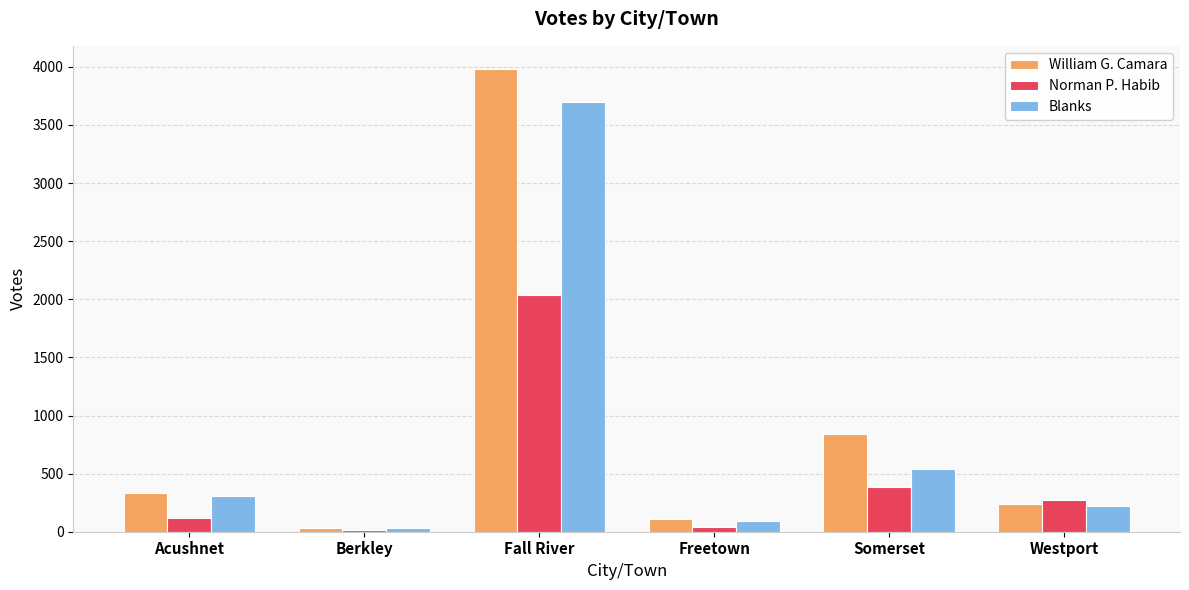

What is the difference between the highest and lowest values at Freetown?

63